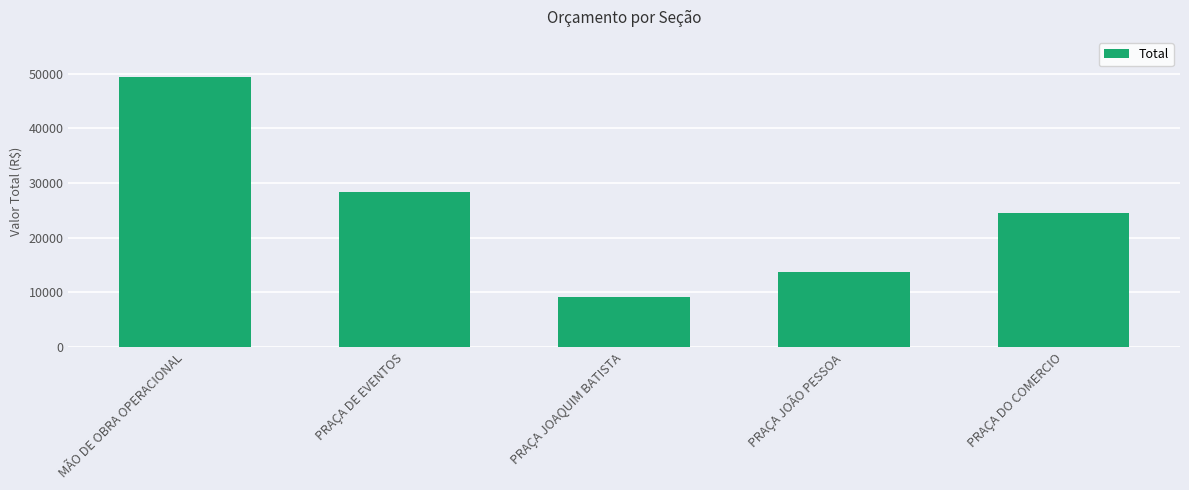

Reading left to right, transcribe all the data shown in this chart.

49345.6	28363.6	9179.7	13644.8	24458.0